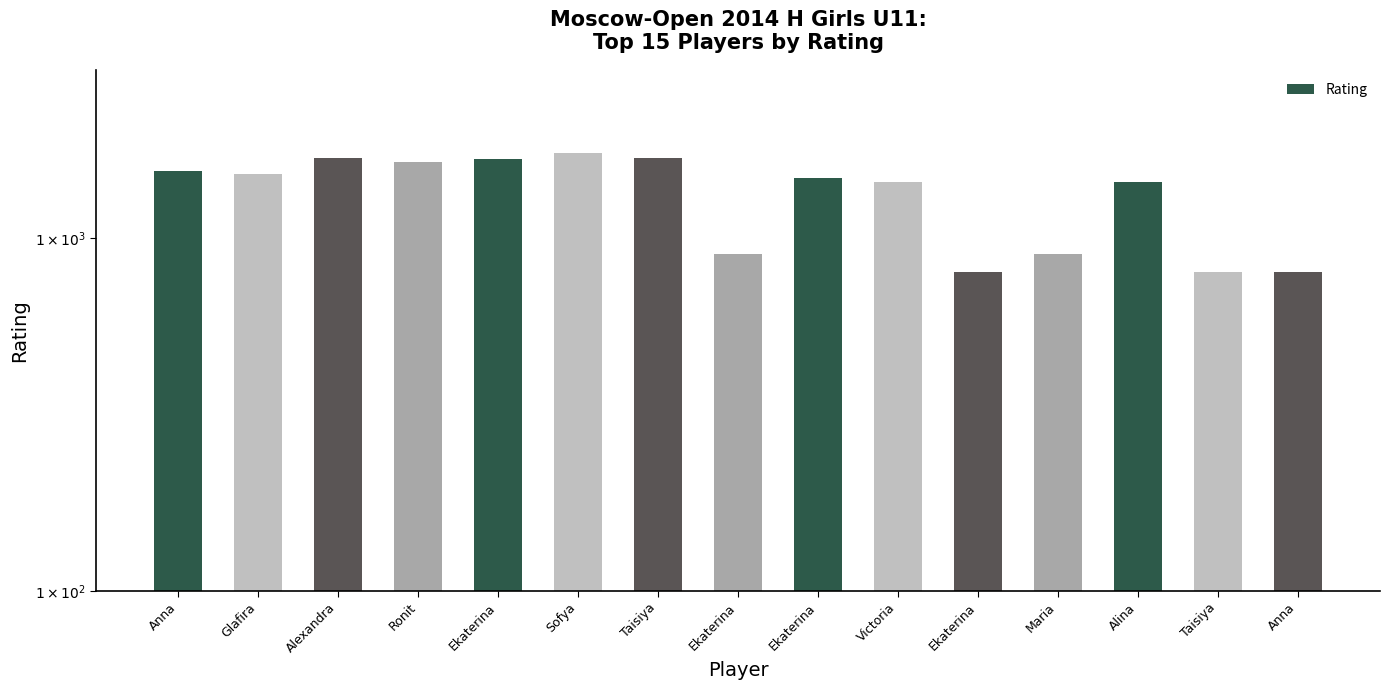

Reading left to right, what are all the values shown in this chart?

Anna=1549	Glafira=1525	Alexandra=1684	Ronit=1645	Ekaterina=1681	Sofya=1740	Taisiya=1687	Ekaterina=900	Ekaterina=1487	Victoria=1446	Ekaterina=800	Maria=900	Alina=1443	Taisiya=800	Anna=800